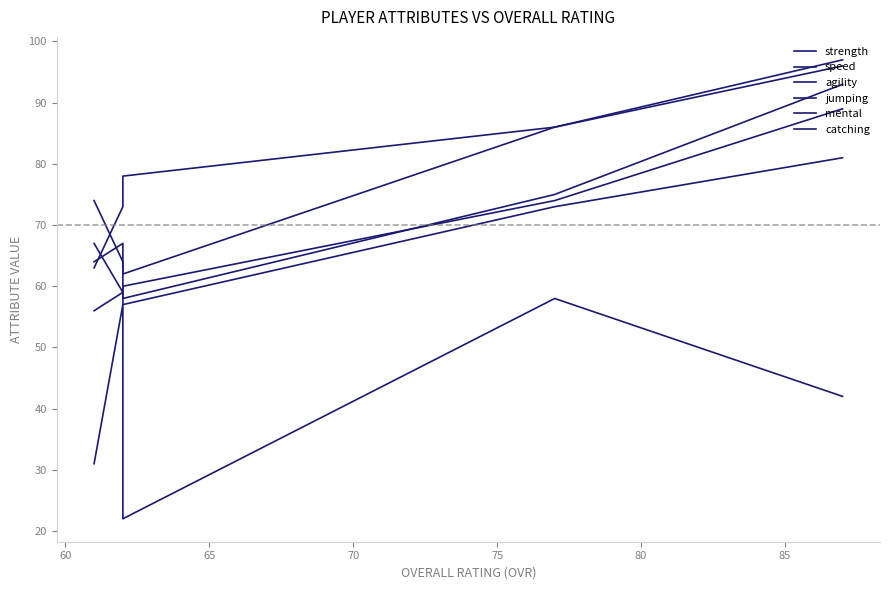

Which series changed the most between 60 and 65?

catching